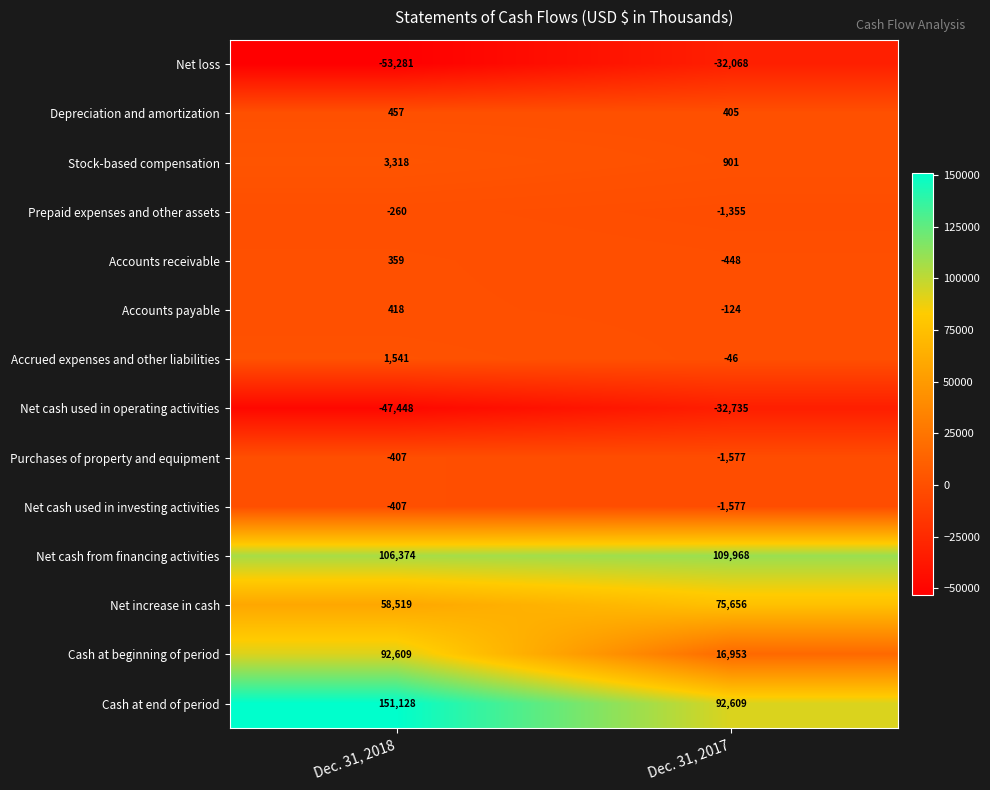

Where is Purchases of property and equipment nearest to the value -992?

Dec. 31, 2018